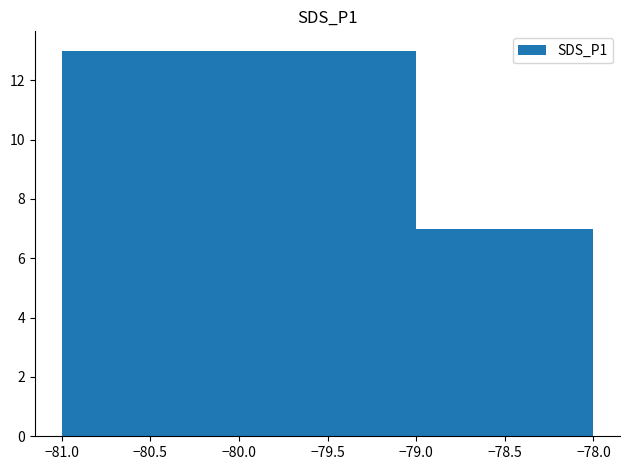

What is the sum of the values at −80.0 and −79.0?

20